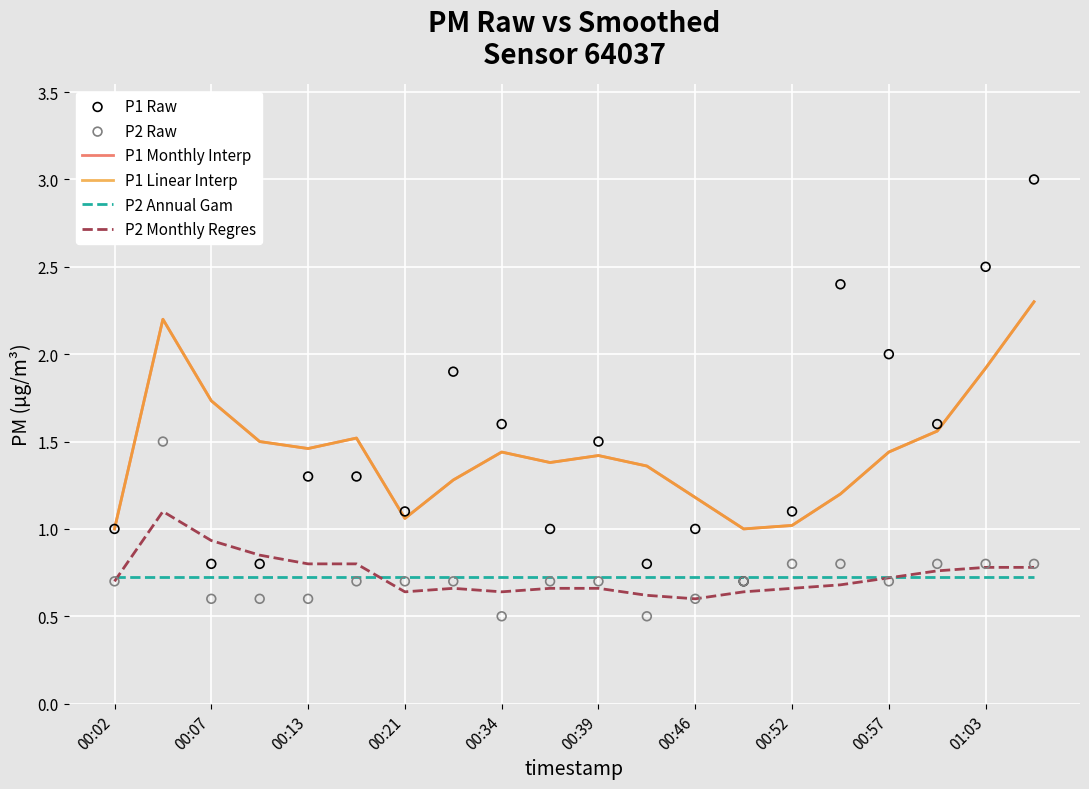

What is the total value across all series at 00:39?

6.6